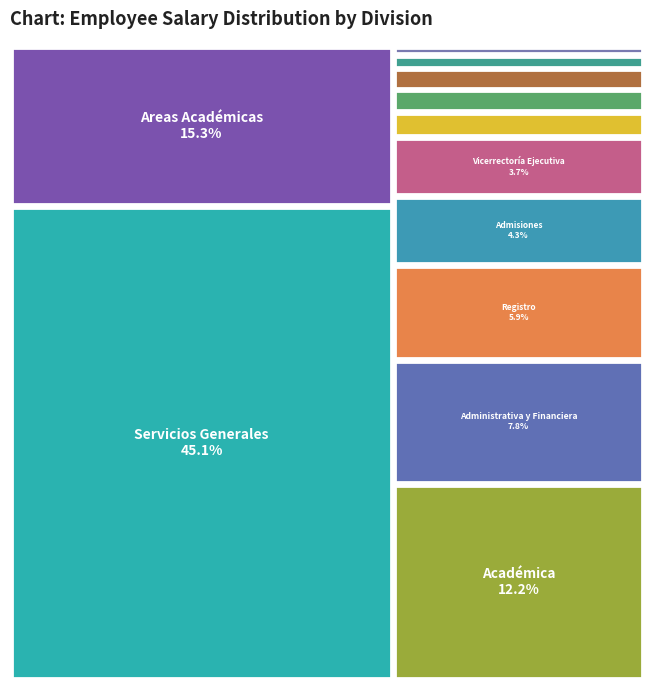

To the nearest percent, what is the difference between the largest and smallest slice percentages?

45%